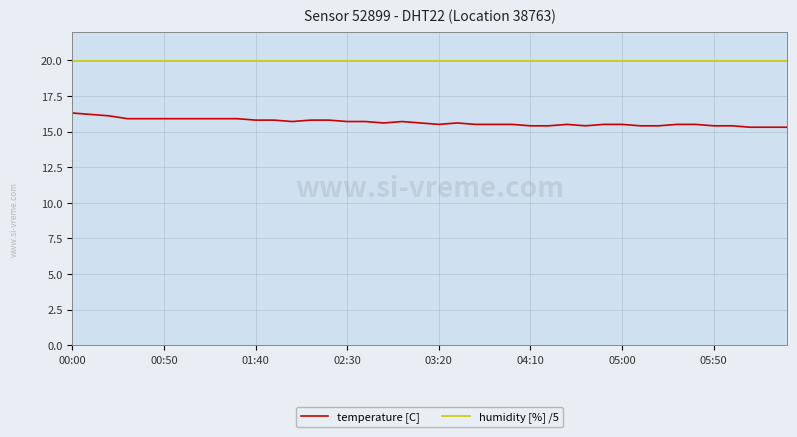

True or false: temperature [C] and humidity [%] /5 cross at least once.

False